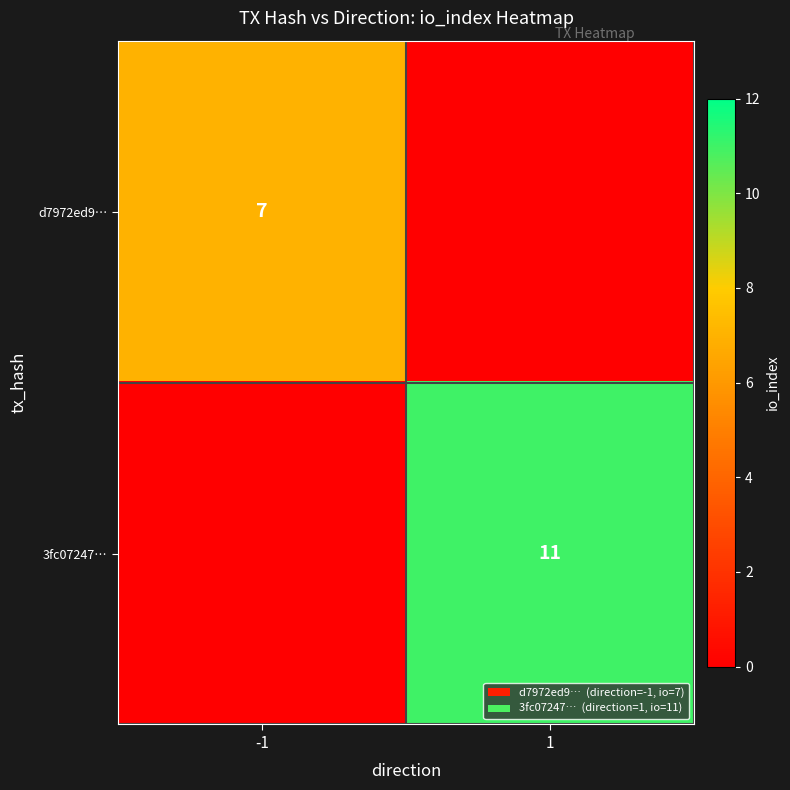

The d7972ed9… series shows 7 at -1. True or false?

True